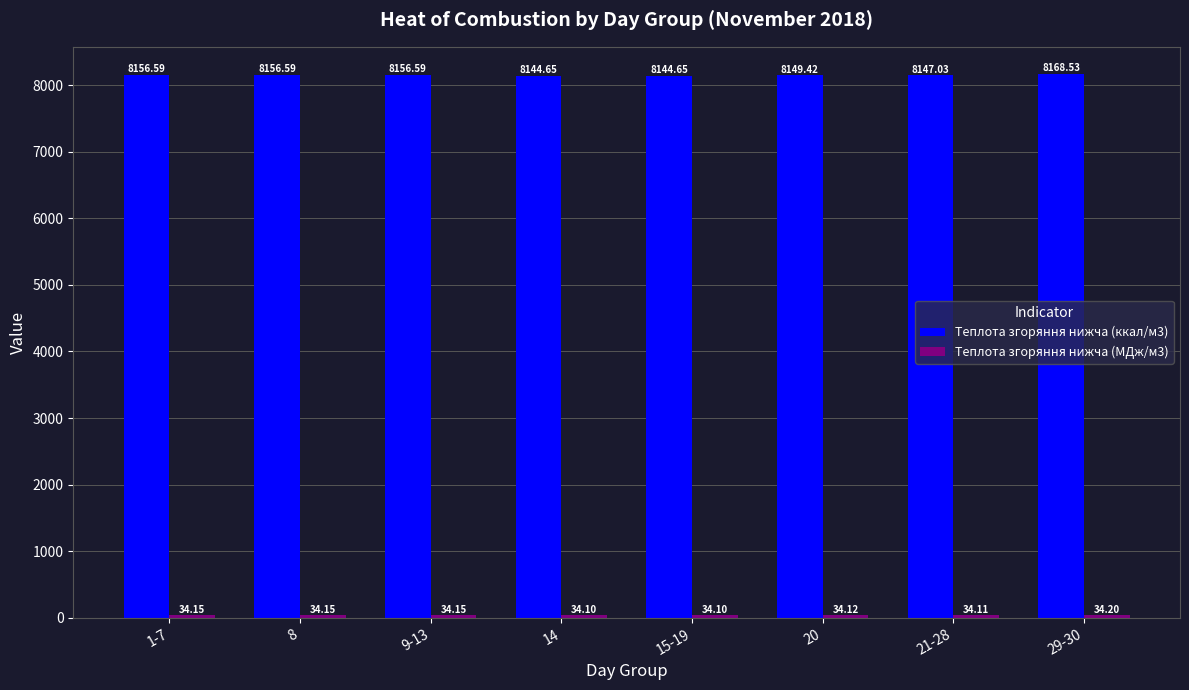

How many bars are there in total?

16